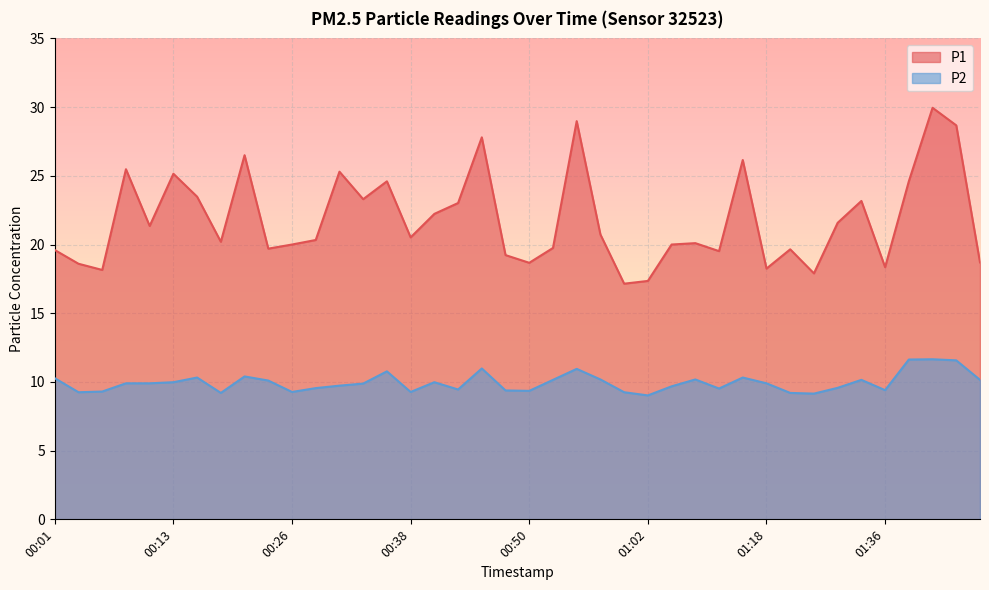

What is the sum of all P1 values?

873.8